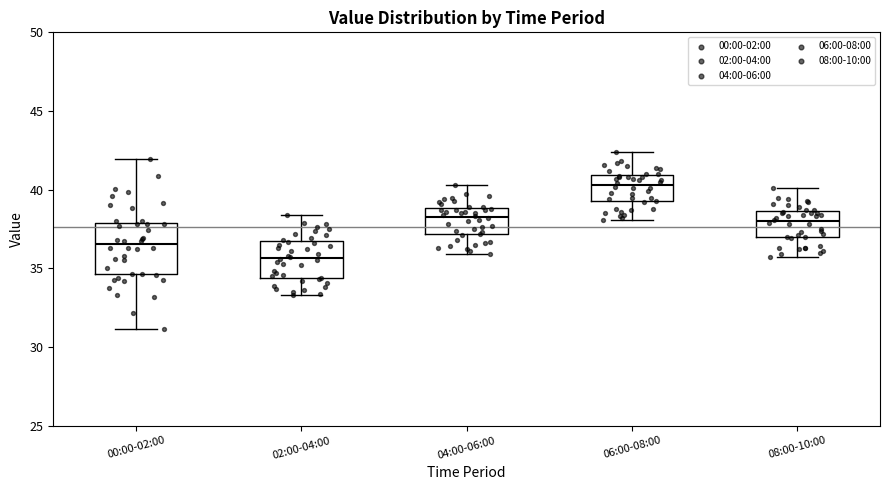

Comparing the boxes themselves (not the whiskers), which one is the tallest?

00:00-02:00